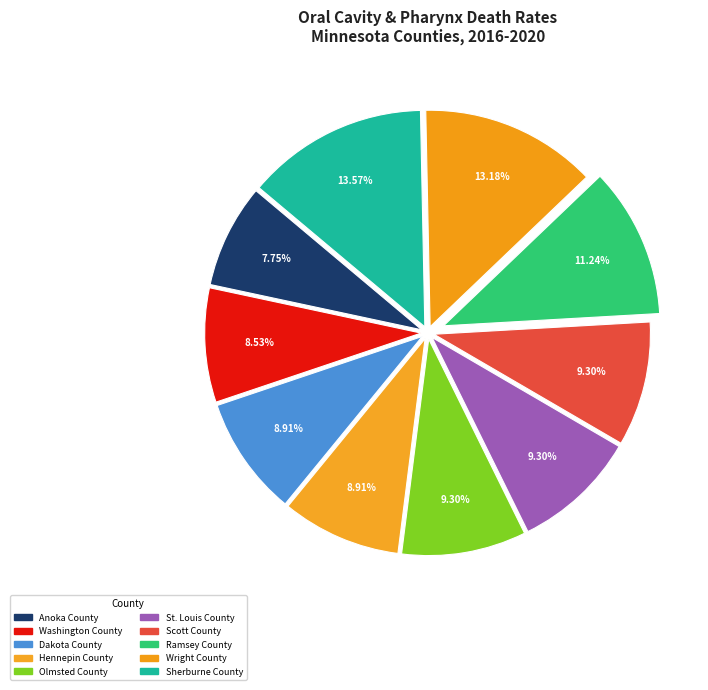

What percentage do Wright County and Sherburne County together represent?

26.7%